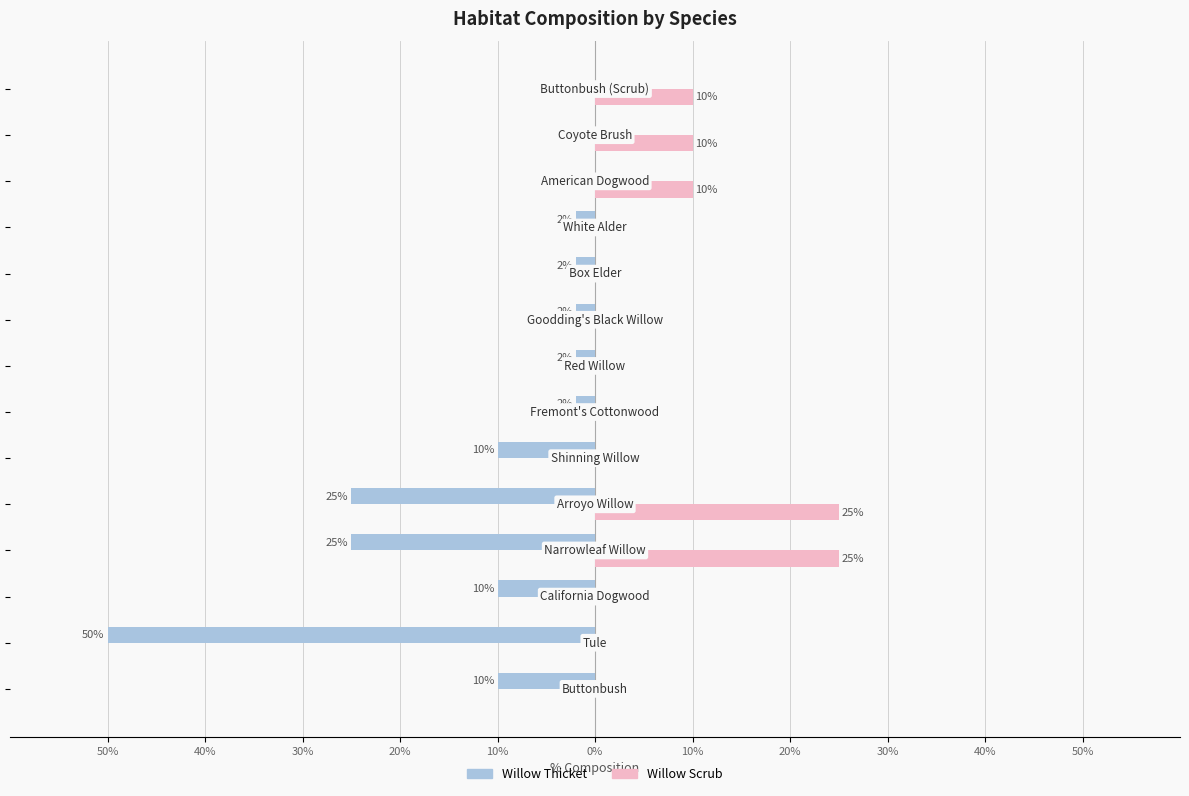

What are all the series names shown in the legend?

Willow Thicket, Willow Scrub